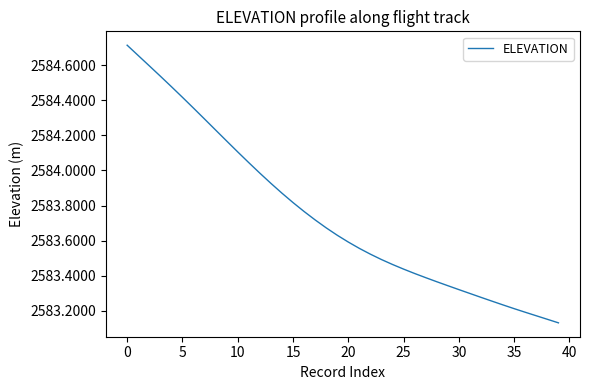

What is the difference between the maximum and minimum values?

1.6